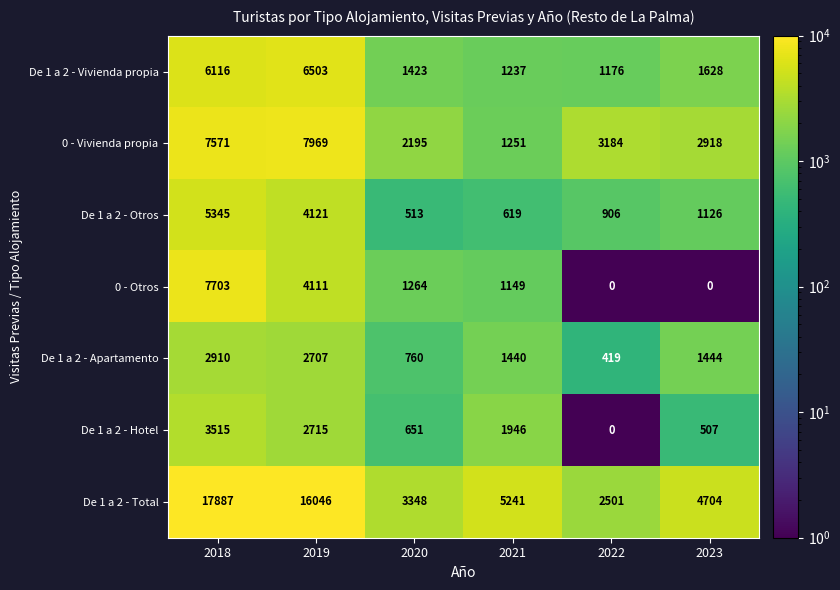

Between 2019 and 2022, which series saw the biggest shift?

De 1 a 2 - Total